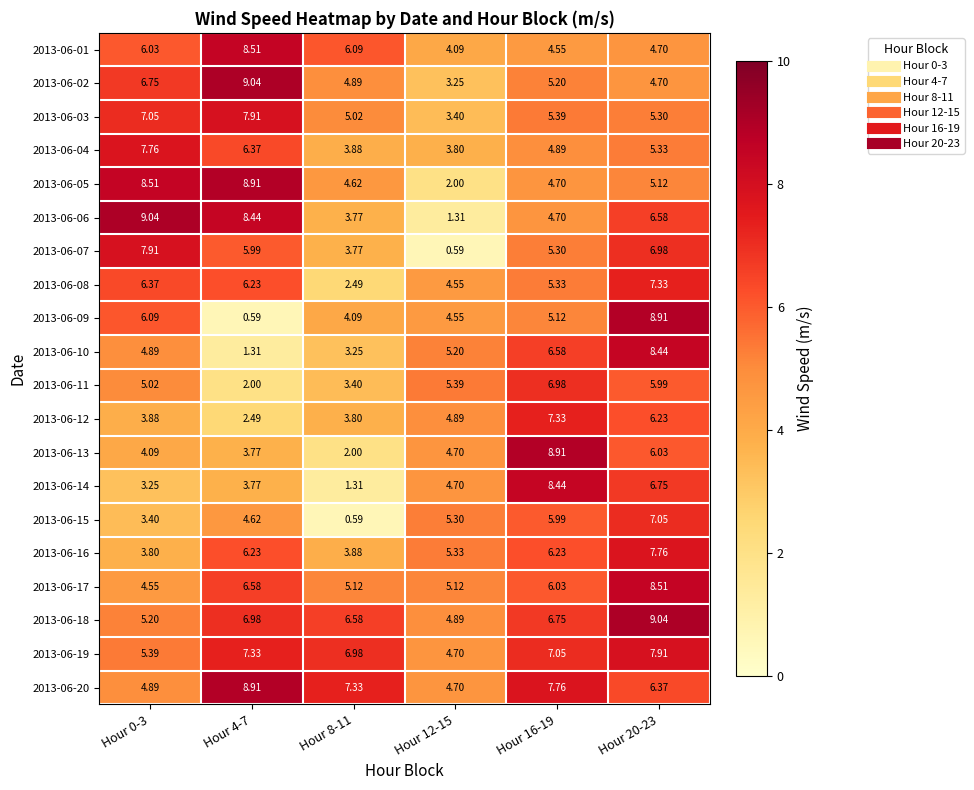

How many data points does each series have?

6